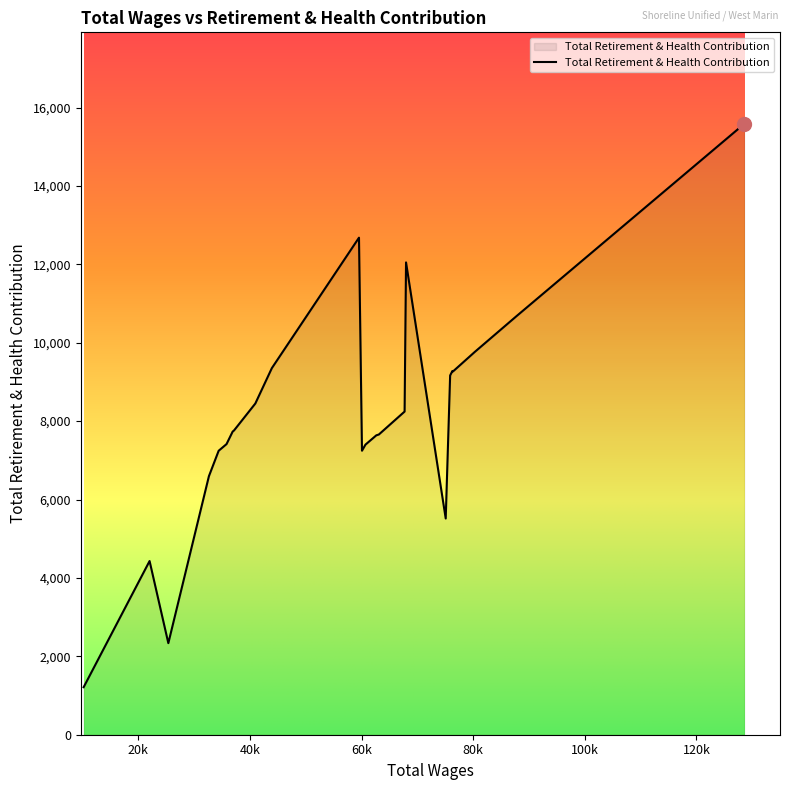

What is the maximum value shown in the chart?

15581